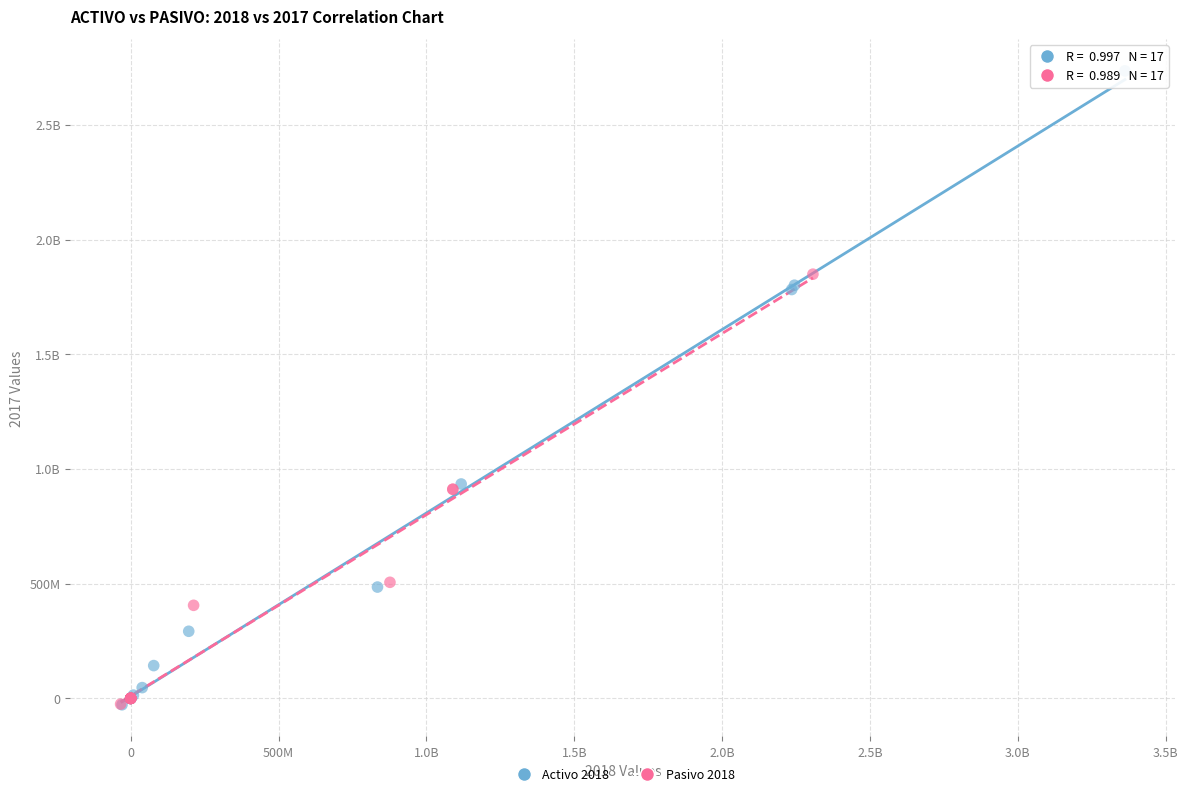

What are all the series names shown in the legend?

Activo 2018, Pasivo 2018